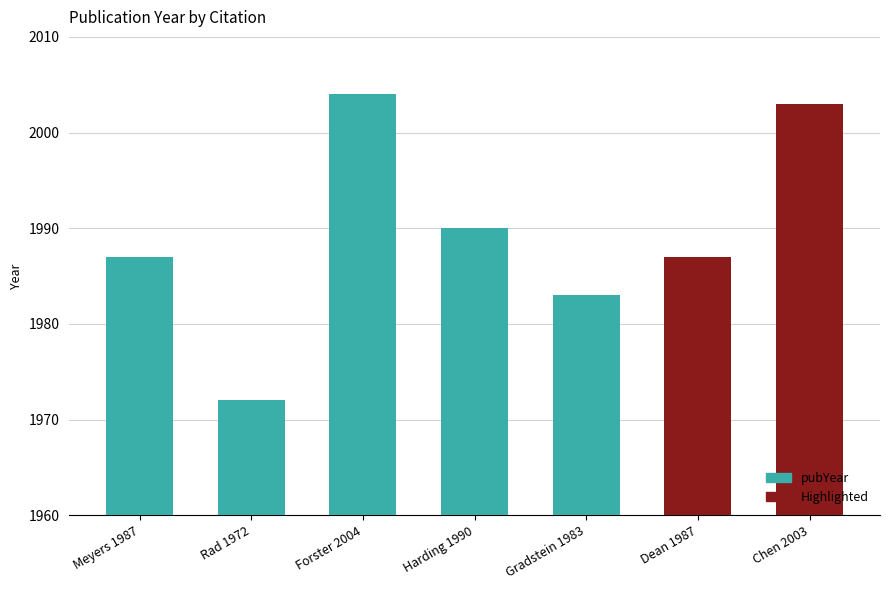

Does the chart contain stacked bars?

No